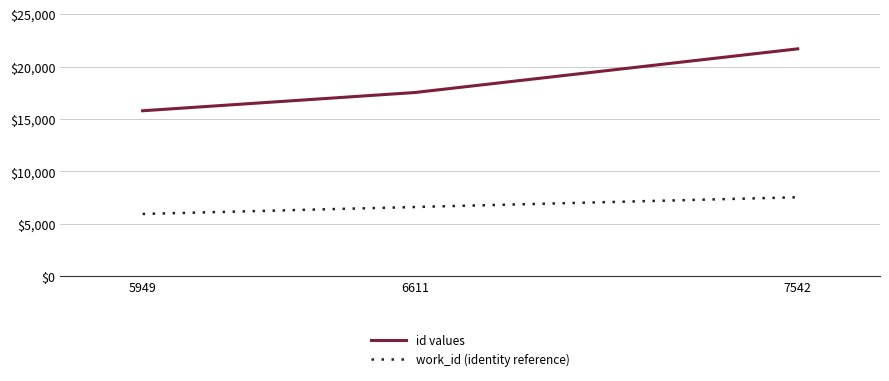

How many categories are shown in the chart?

3